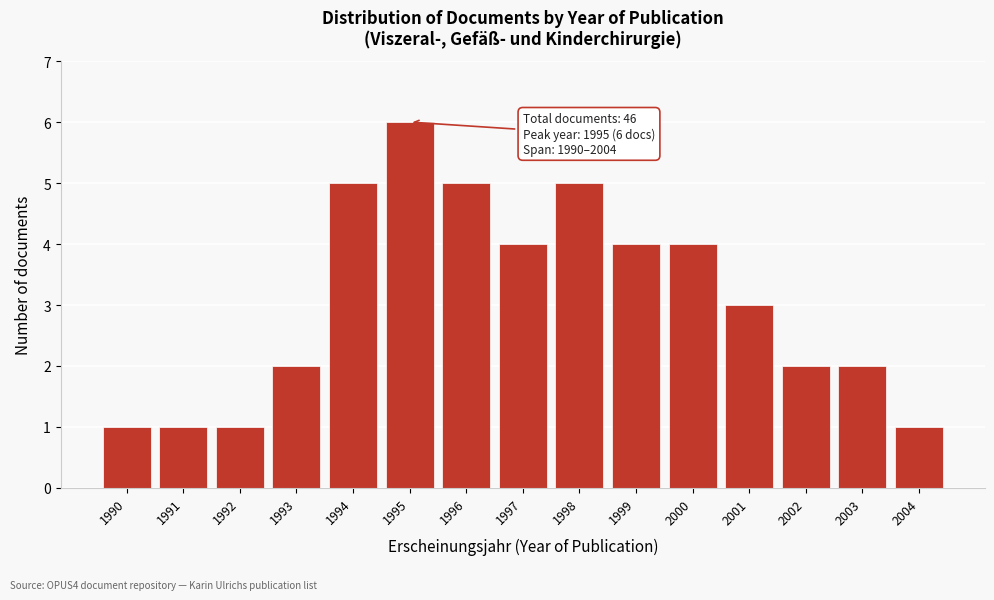

Reading right to left, what are all the values shown in this chart?

1	2	2	3	4	4	5	4	5	6	5	2	1	1	1